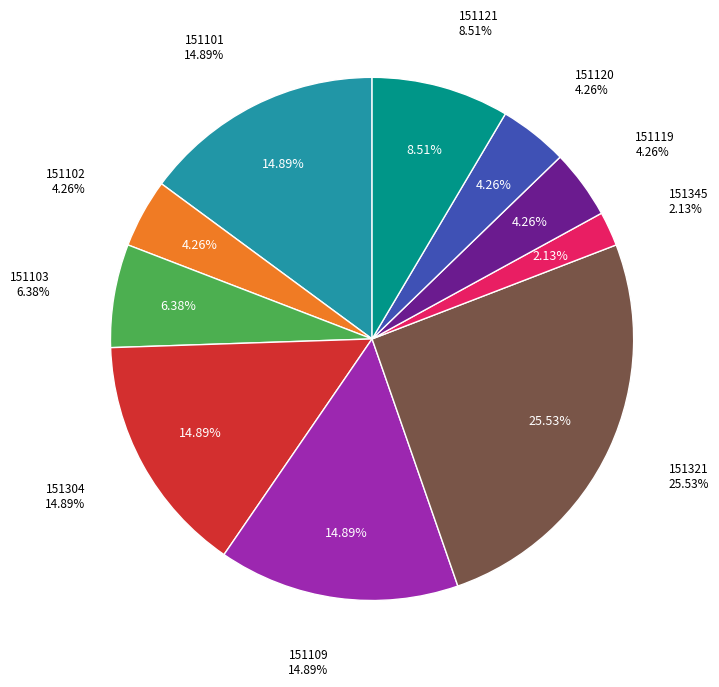

What is the largest slice in the pie chart?

151321